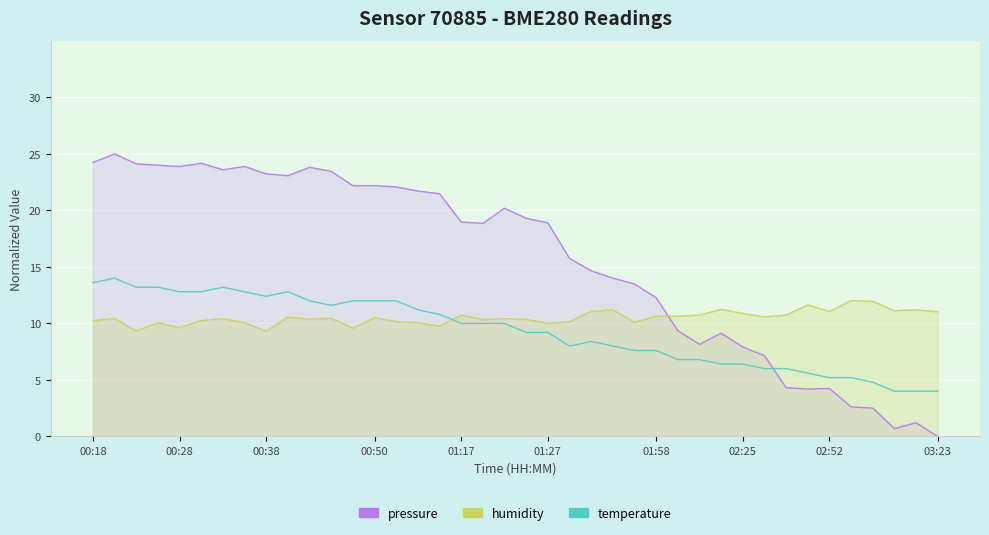

At how many categories does at least one series exceed 2?

40